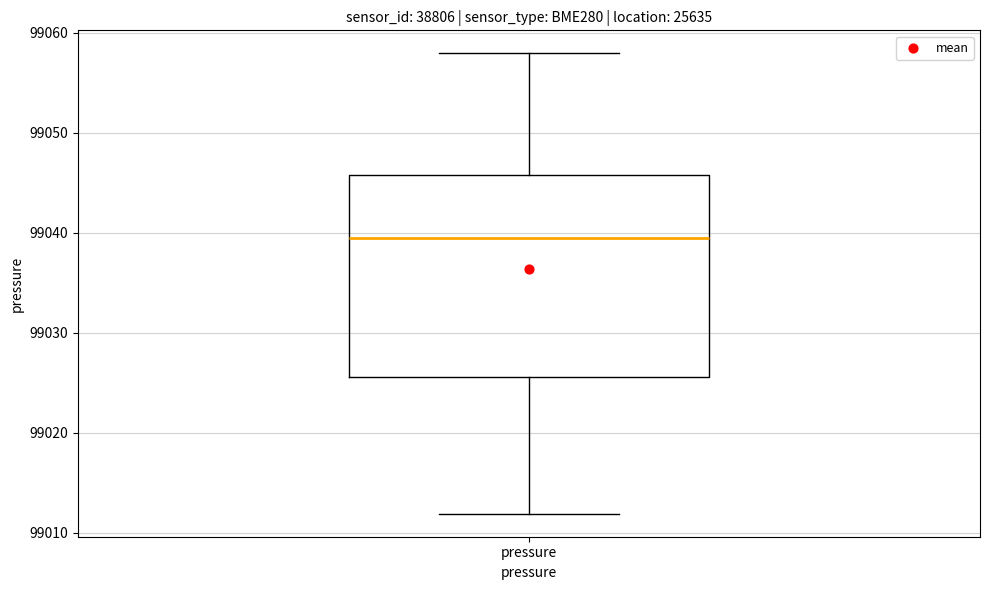

Read this box plot against the y-axis: the position of the median line, the range covered by the box, and the ends of both whiskers. The values are not printed on the chart, so give them approximately, as read against the axis.

median 99039, box 99026 to 99046, whiskers 99012 to 99058